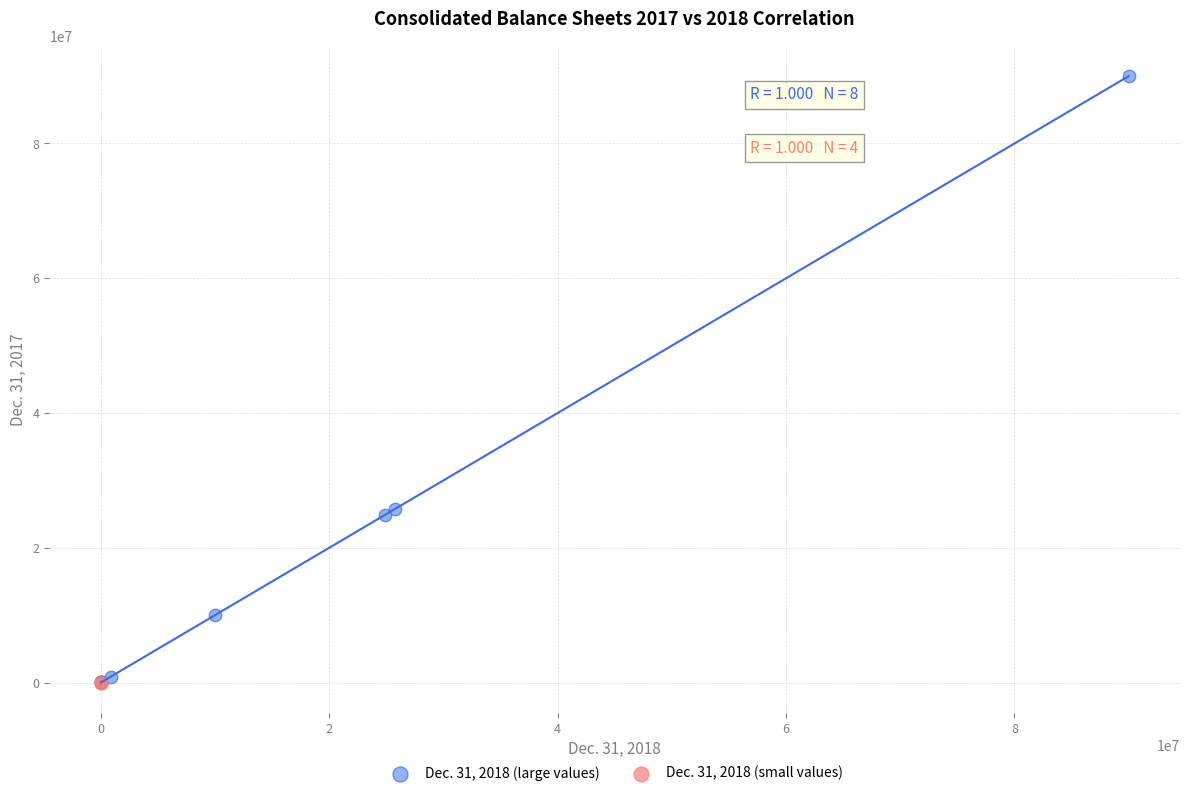

Which series has the widest spread of Y values?

Dec. 31, 2018 (large values)